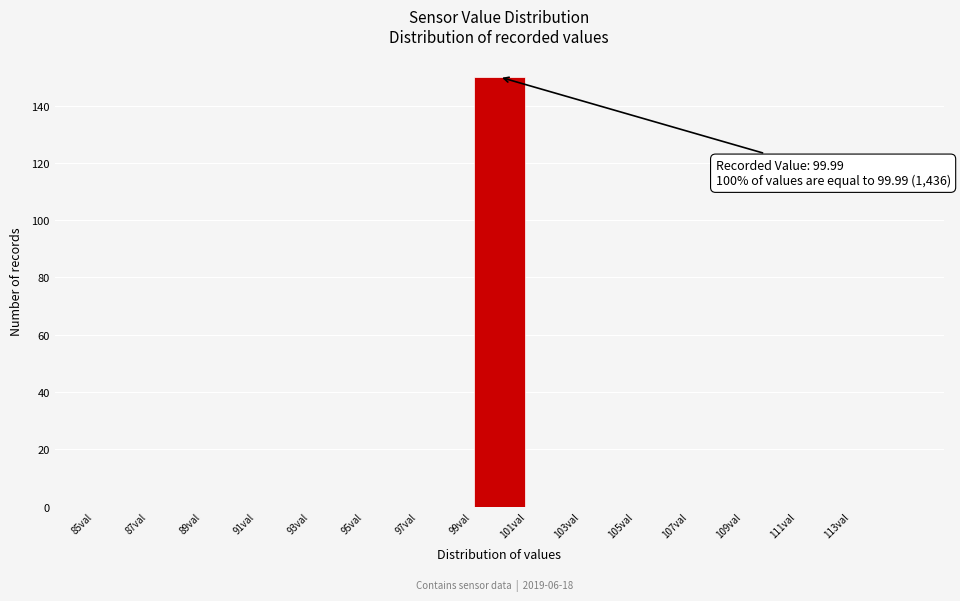

Which range on the x-axis has the tallest bar?

99 to 101